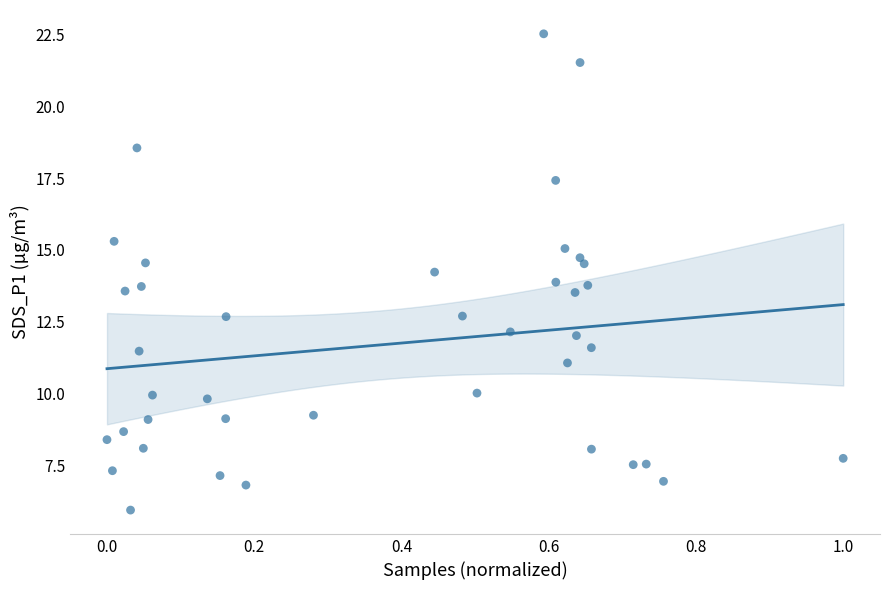

What is the range of Y values (max minus min)?

16.6